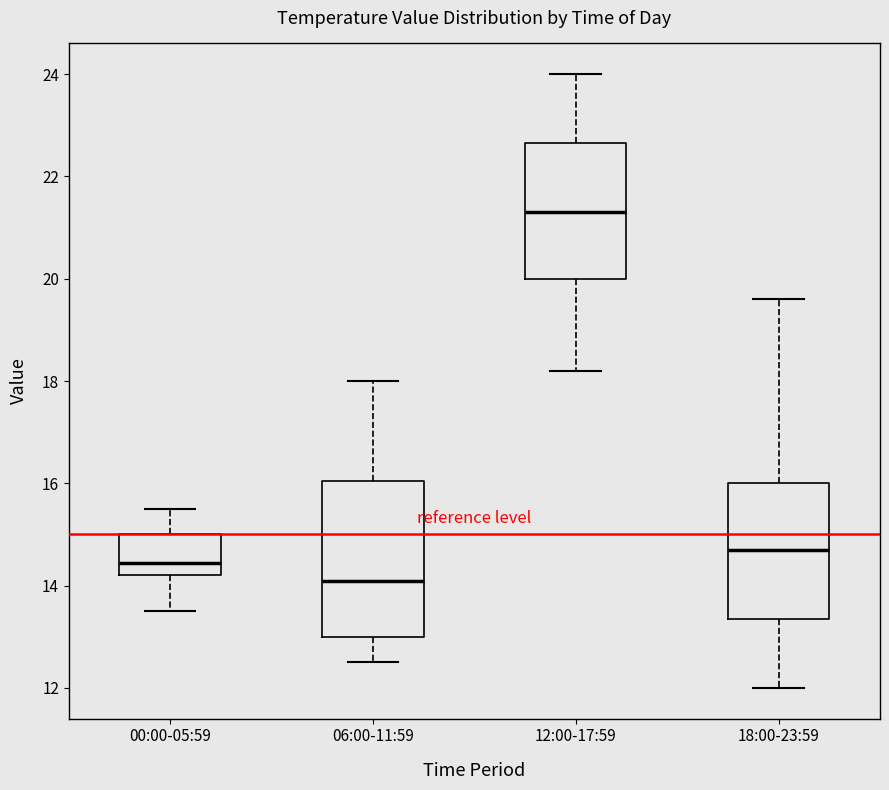

Comparing the boxes themselves (not the whiskers), which one is the tallest?

06:00-11:59